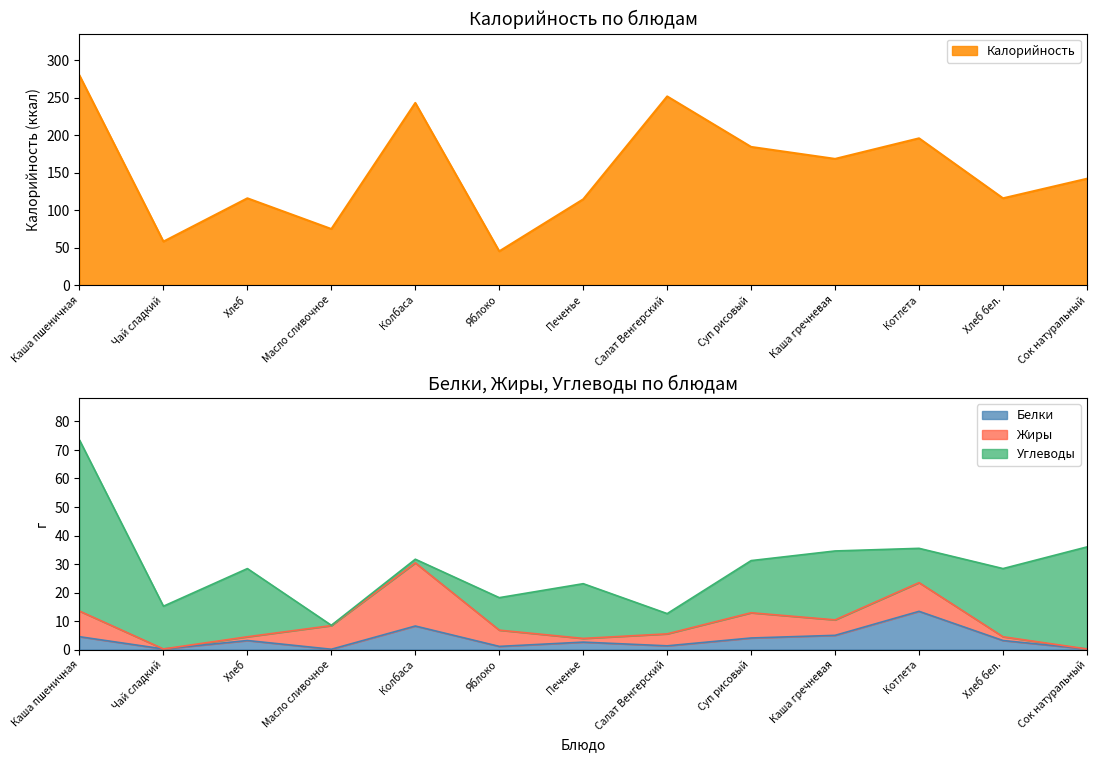

At which label does Белки reach its peak?

Котлета